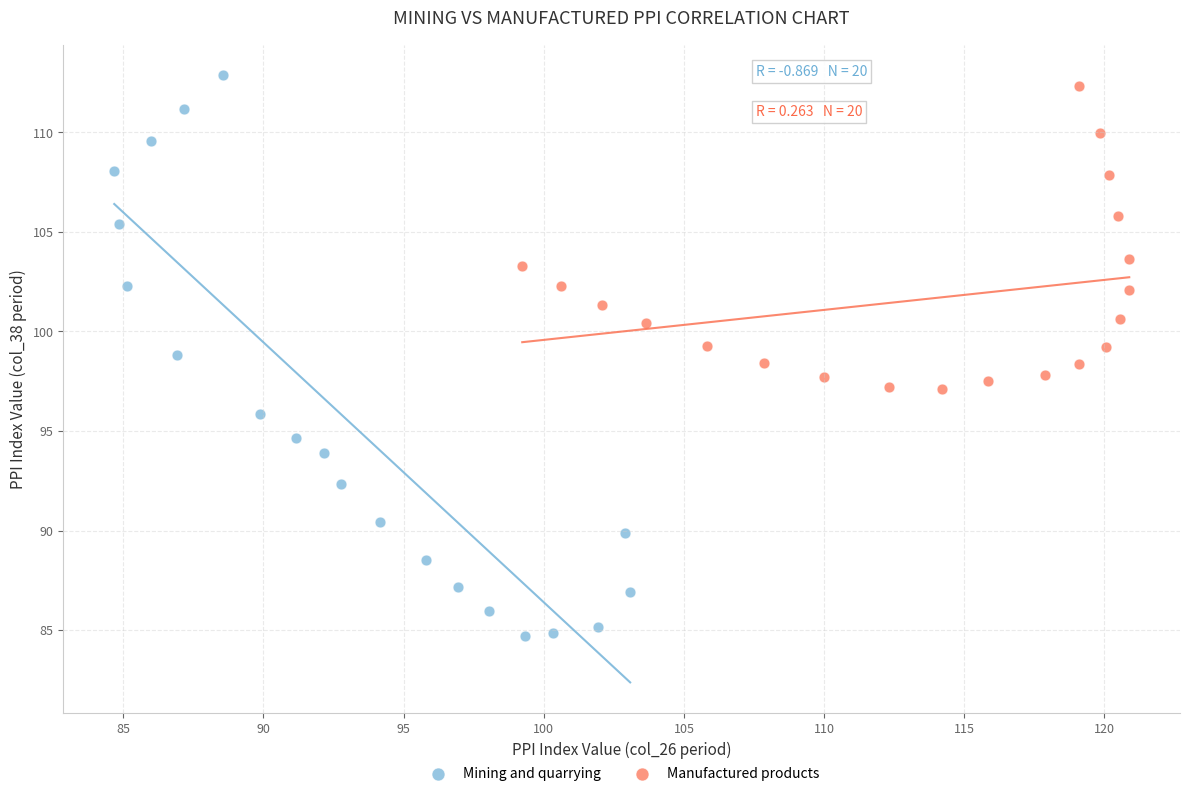

Which series has the widest spread of Y values?

Mining and quarrying